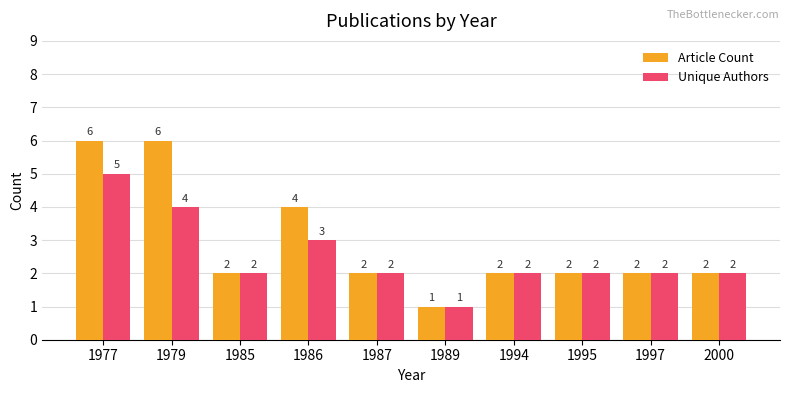

What is the average value of the Article Count series?

3